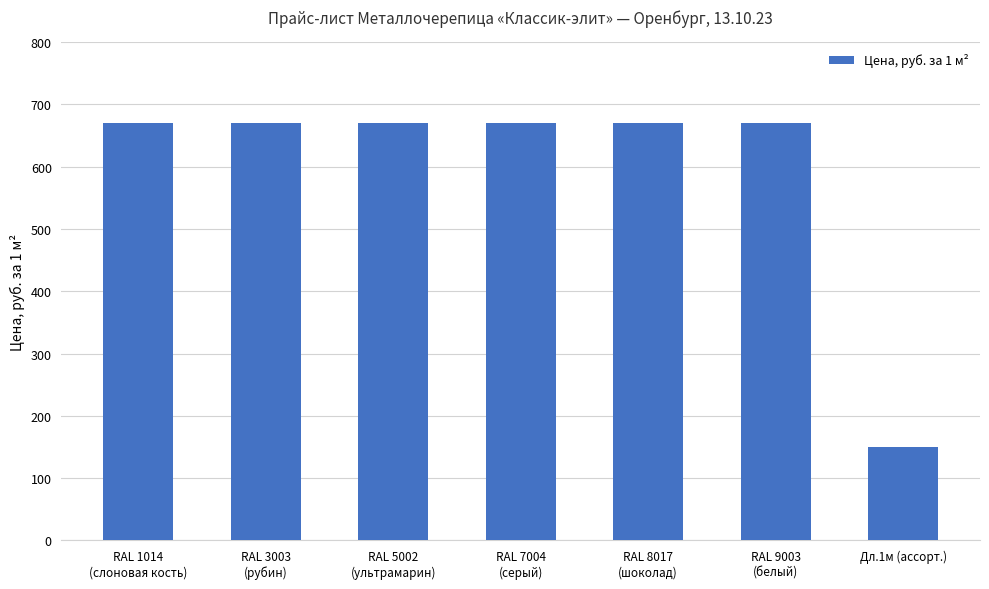

Does the chart contain stacked bars?

No